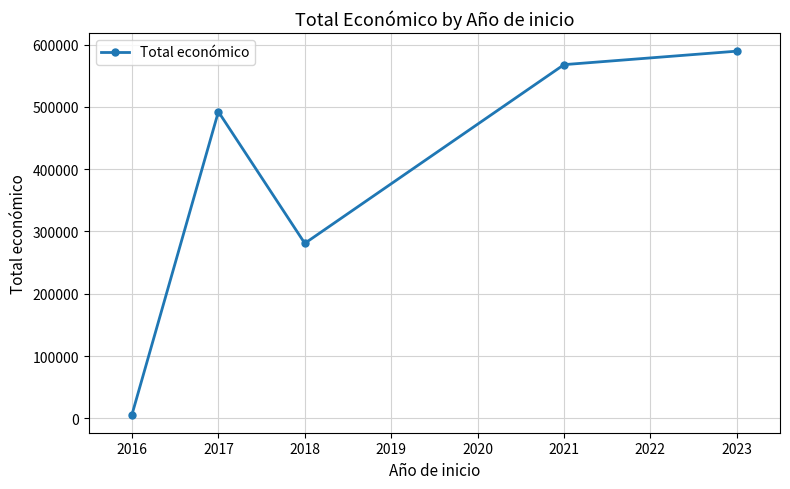

Is it true that the value at 2021 is 883541?

False